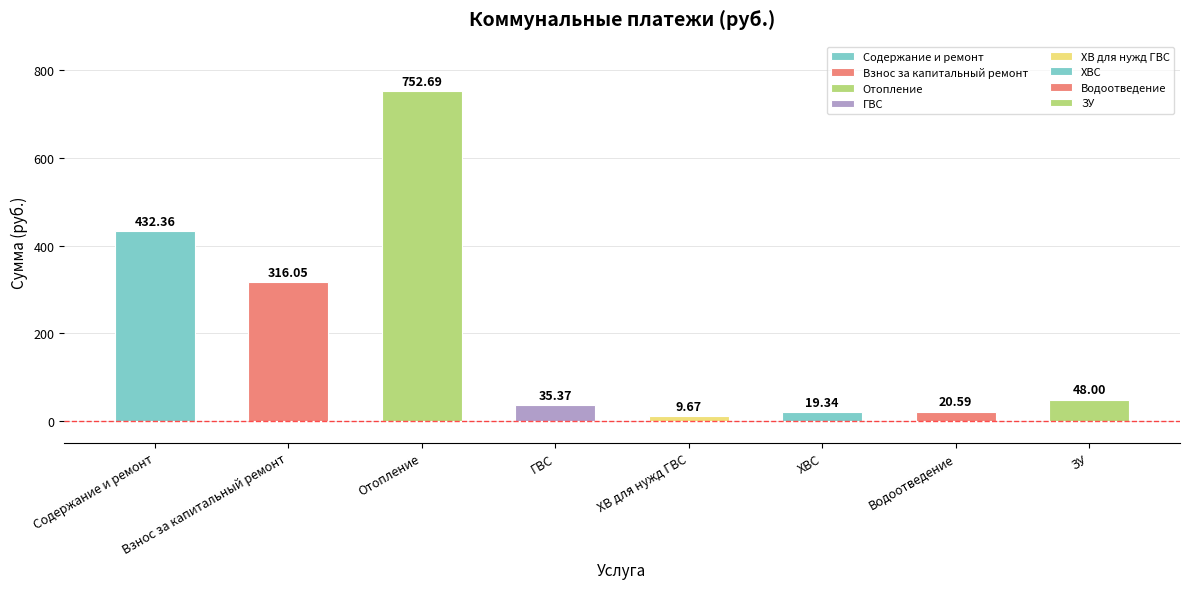

Rank the categories by value from lowest to highest.

ХВ для нужд ГВС, ХВС, Водоотведение, ГВС, ЗУ, Взнос за капитальный ремонт, Содержание и ремонт, Отопление